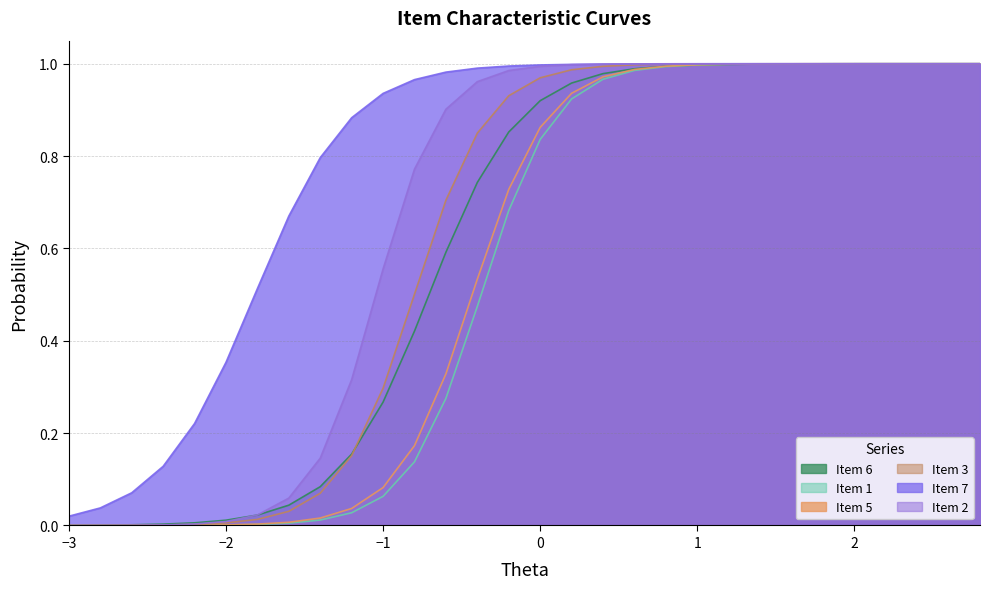

At -3, list the series in order from largest to smallest.

Item 7, Item 6, Item 3, Item 2, Item 5, Item 1